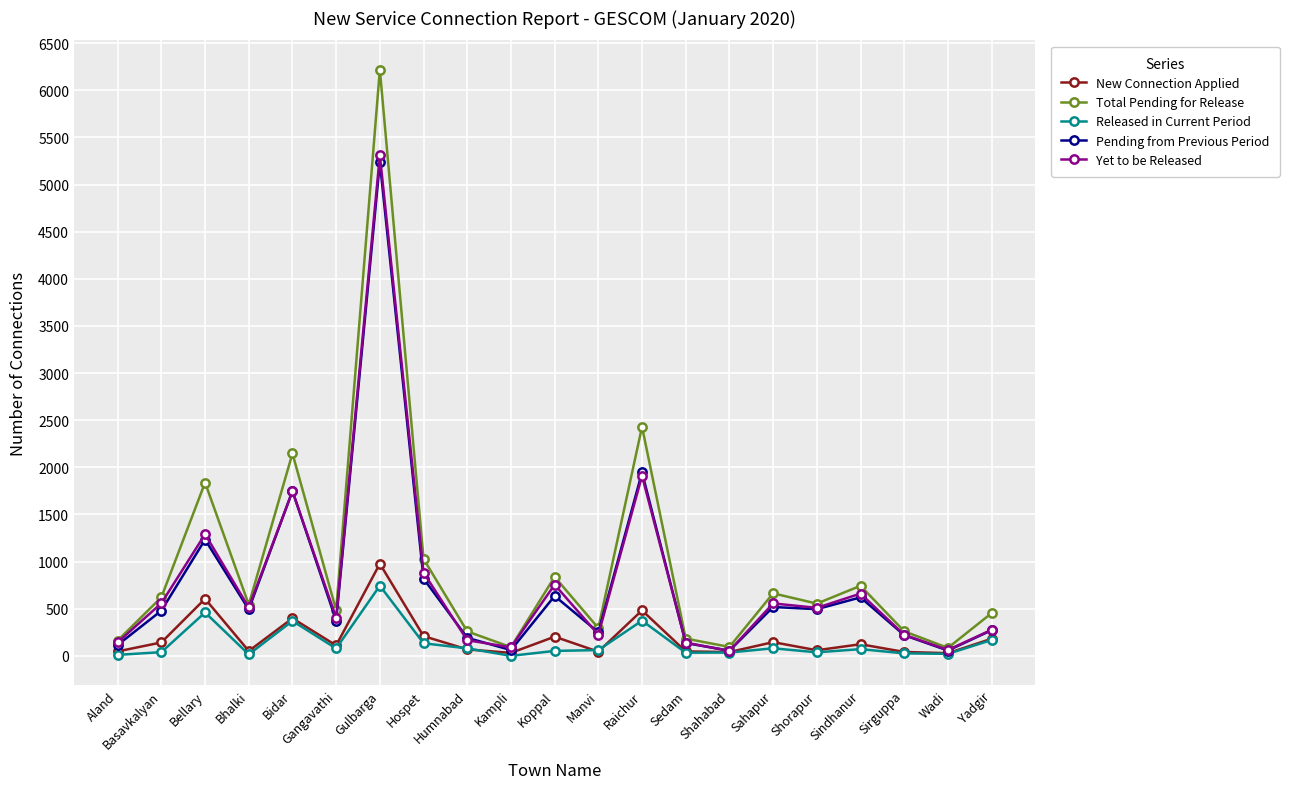

What is the label of the 5th point from the left?

Bidar